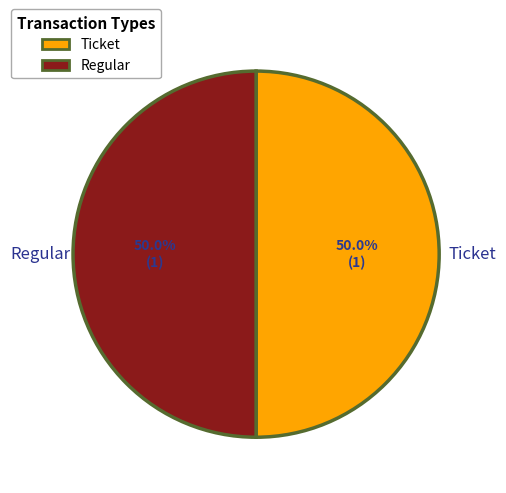

What percentage is the Regular slice, to the nearest percent?

50%